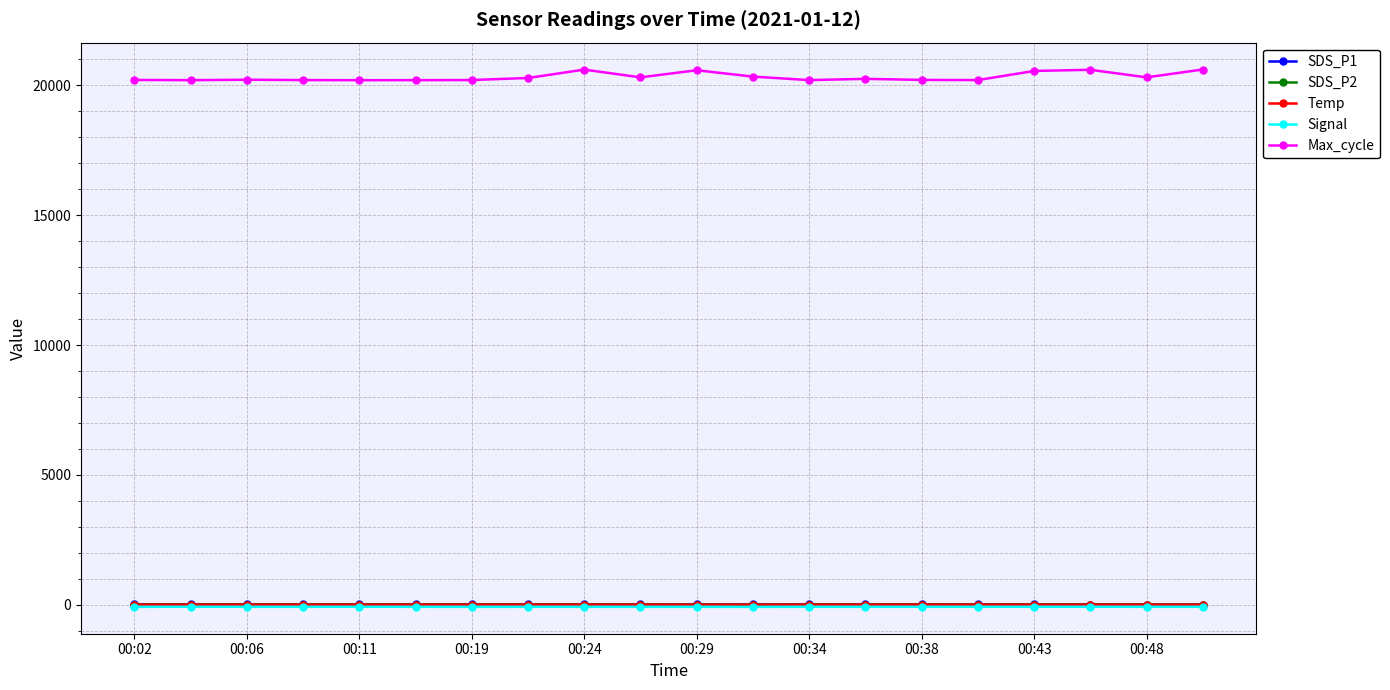

Count the number of categories in the chart.

20